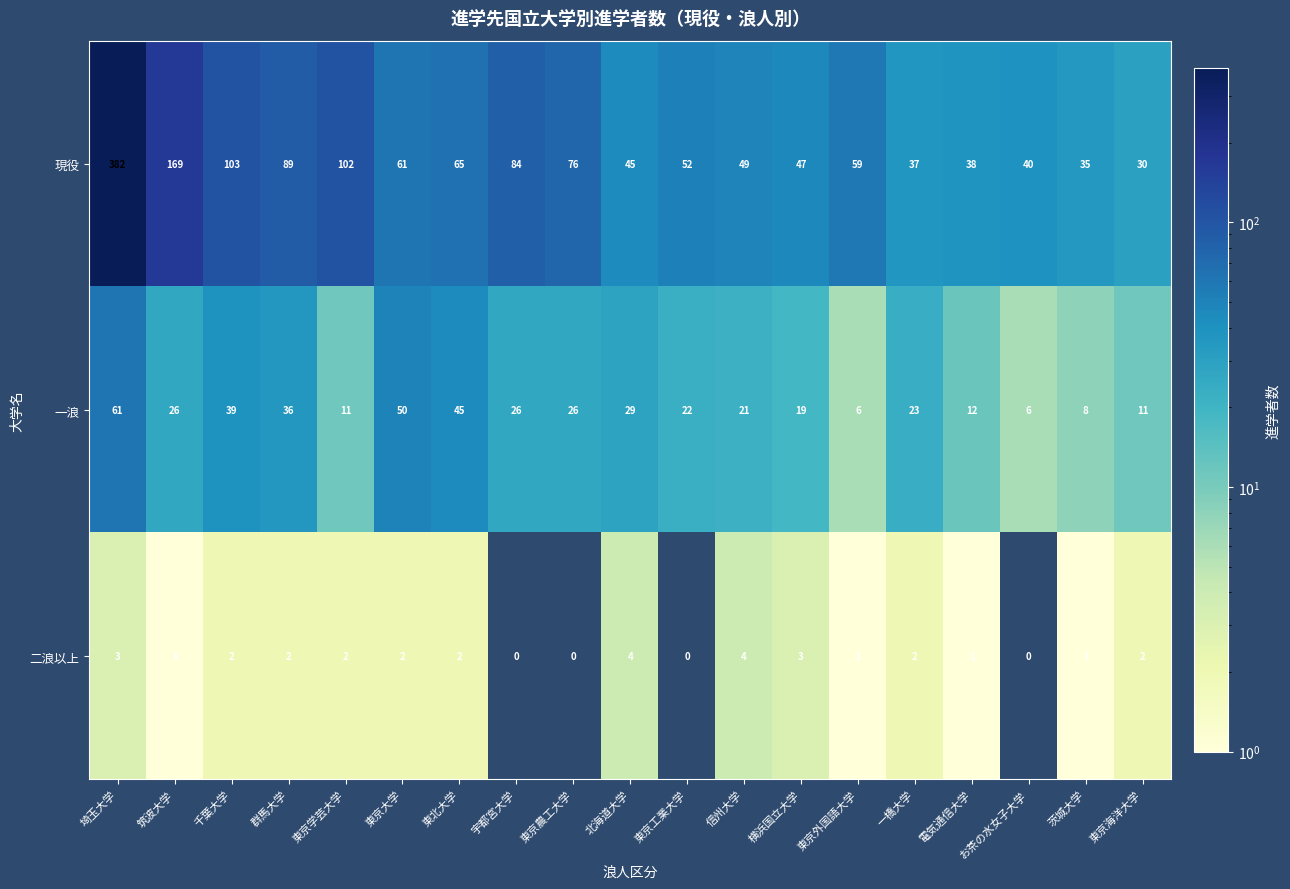

What is the sum of all 一浪 values?

477